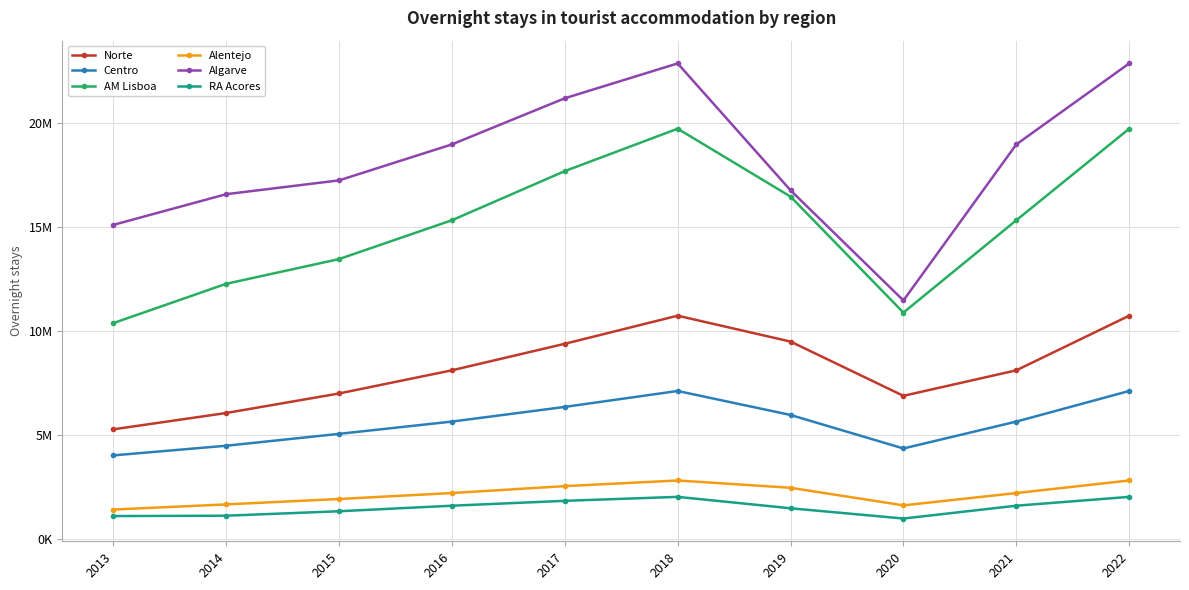

Is this an area chart (filled region under the line)?

No